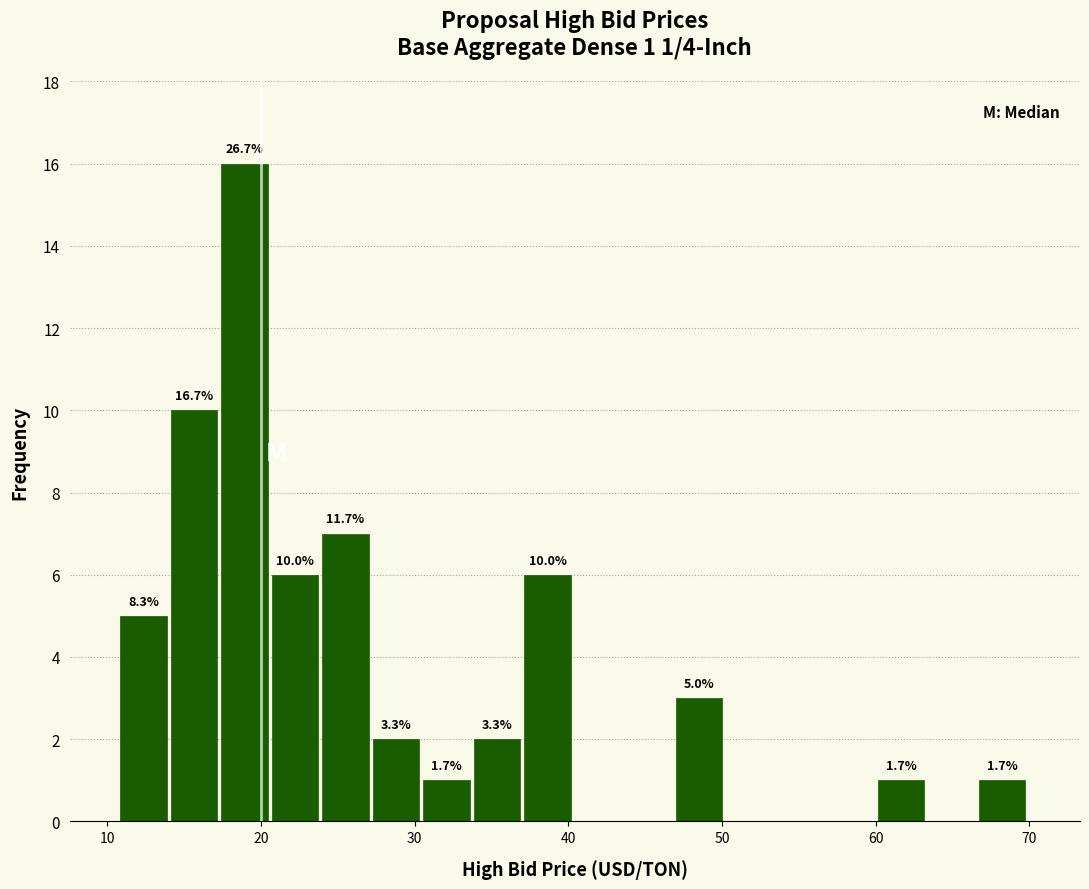

Around what value on the x-axis is the tallest bar? Give the approximate position of its centre, as read against the axis.

19